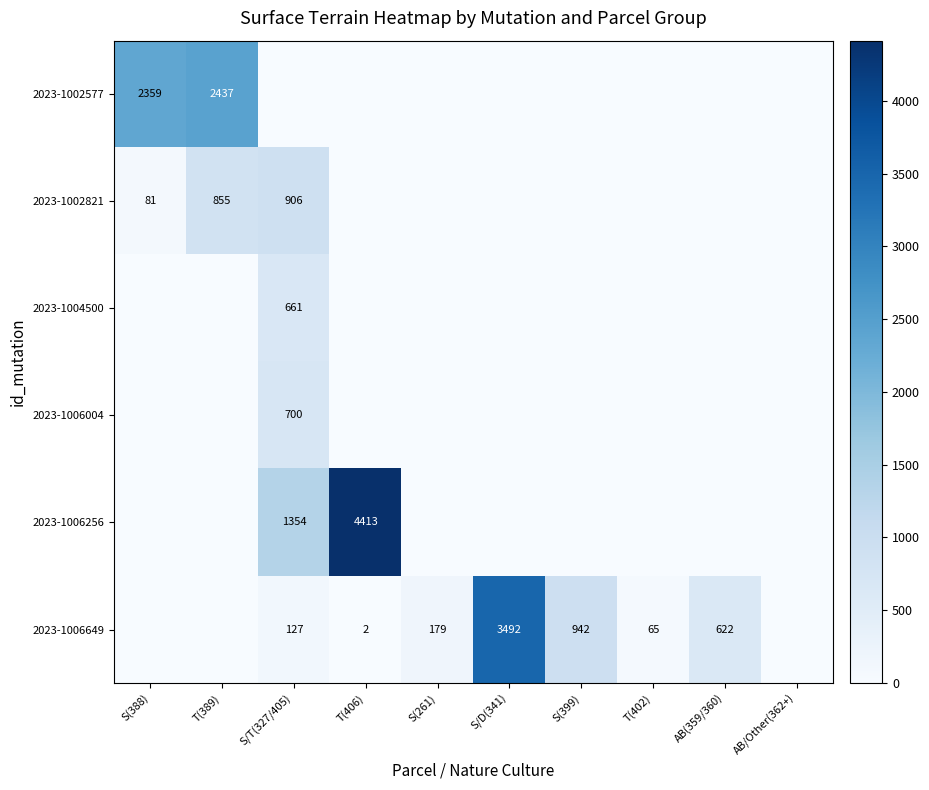

The value of 2023-1006649 at S(261) is 124. True or false?

False